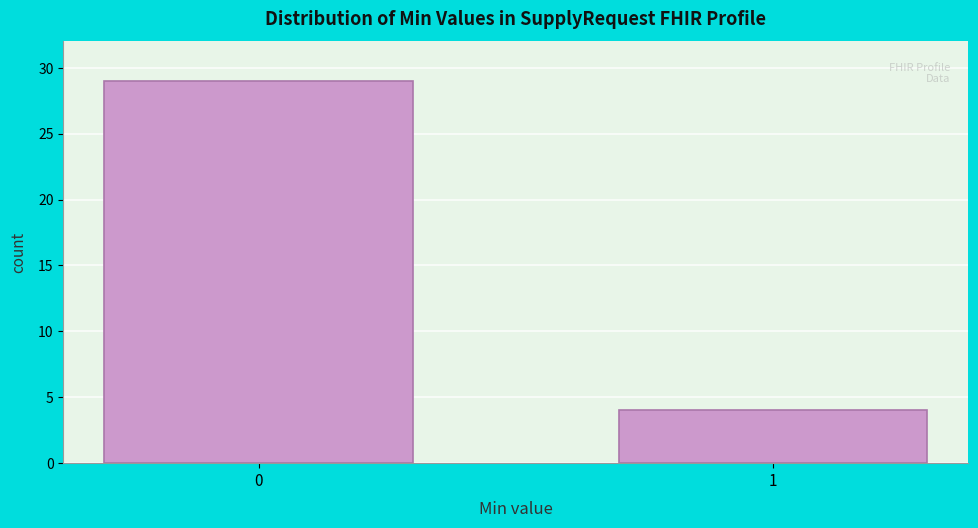

Reading left to right, extract all data points from this chart.

29	4